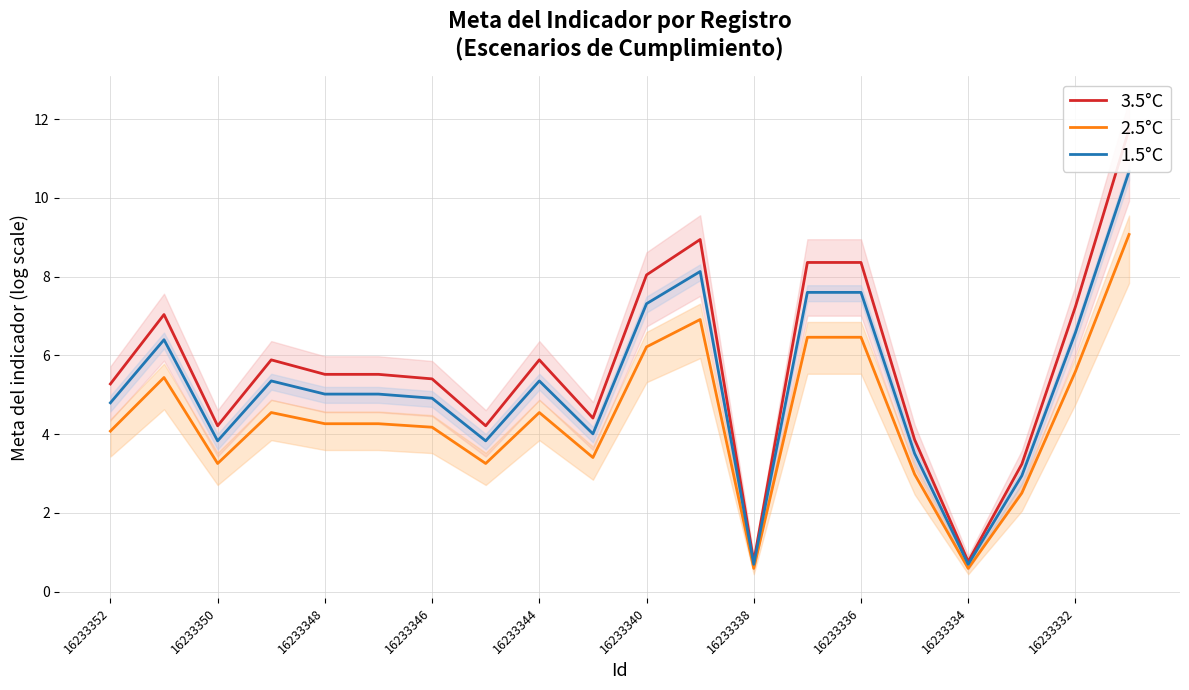

True or false: 2.5°C and 1.5°C intersect in this chart.

False